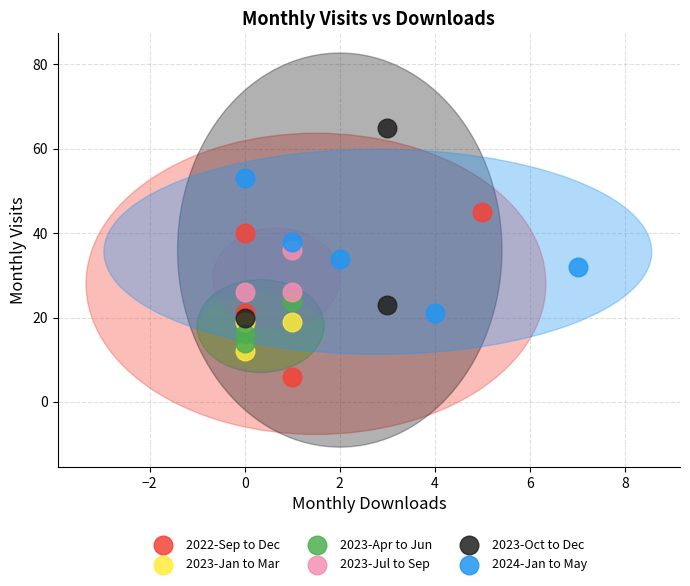

Which series has the widest spread of Y values?

2023-Oct to Dec